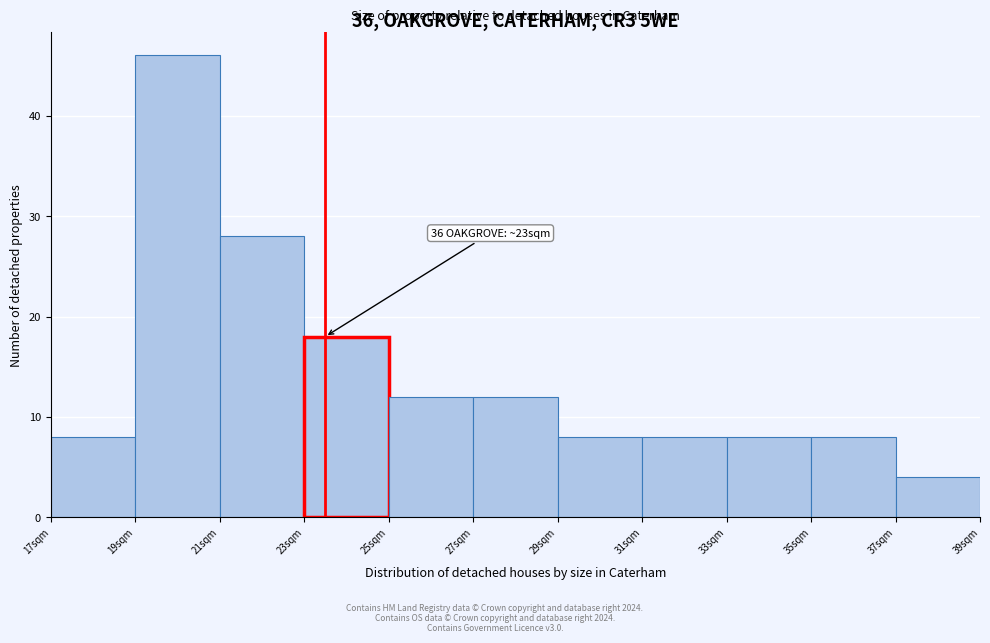

Over which range of the x-axis is the bar tallest?

19 to 21